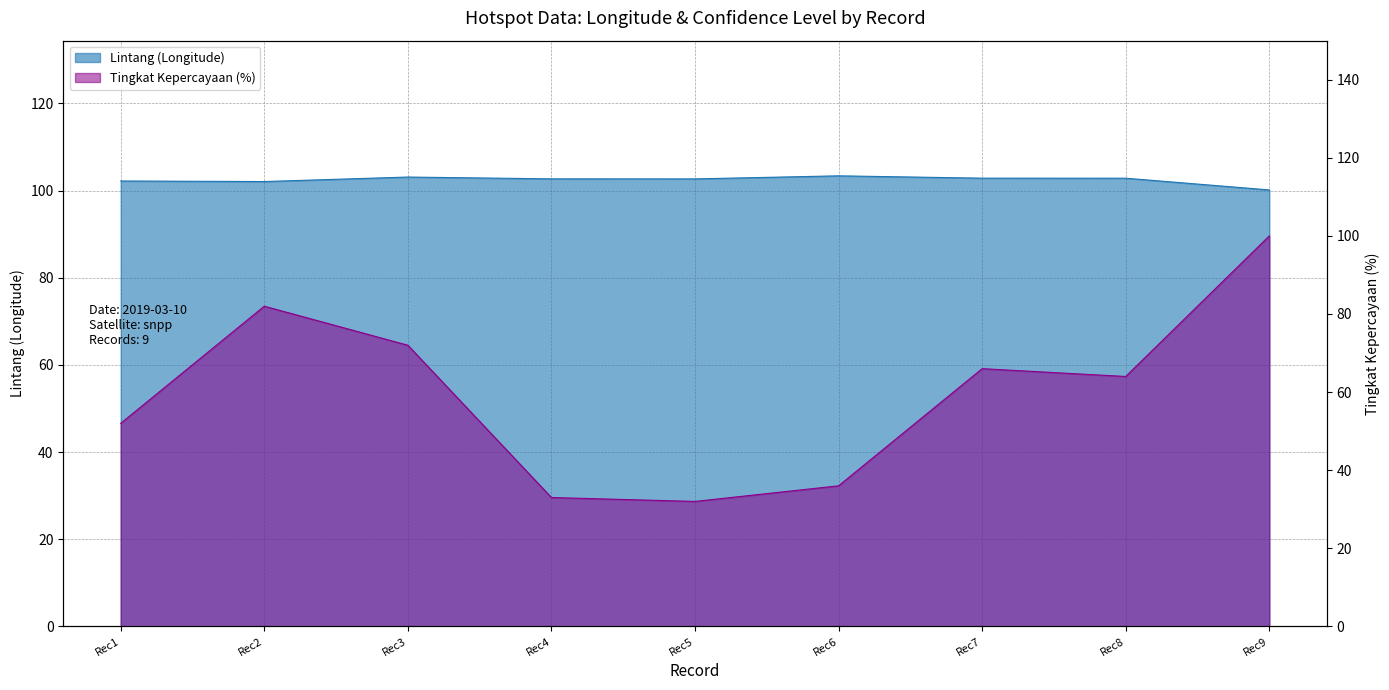

Is it true that Tingkat Kepercayaan (%) equals 32.0 at Rec5?

True